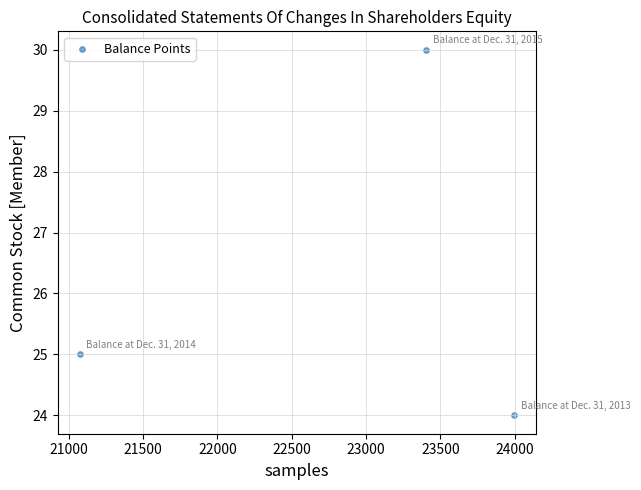

What is the average Y value?

26